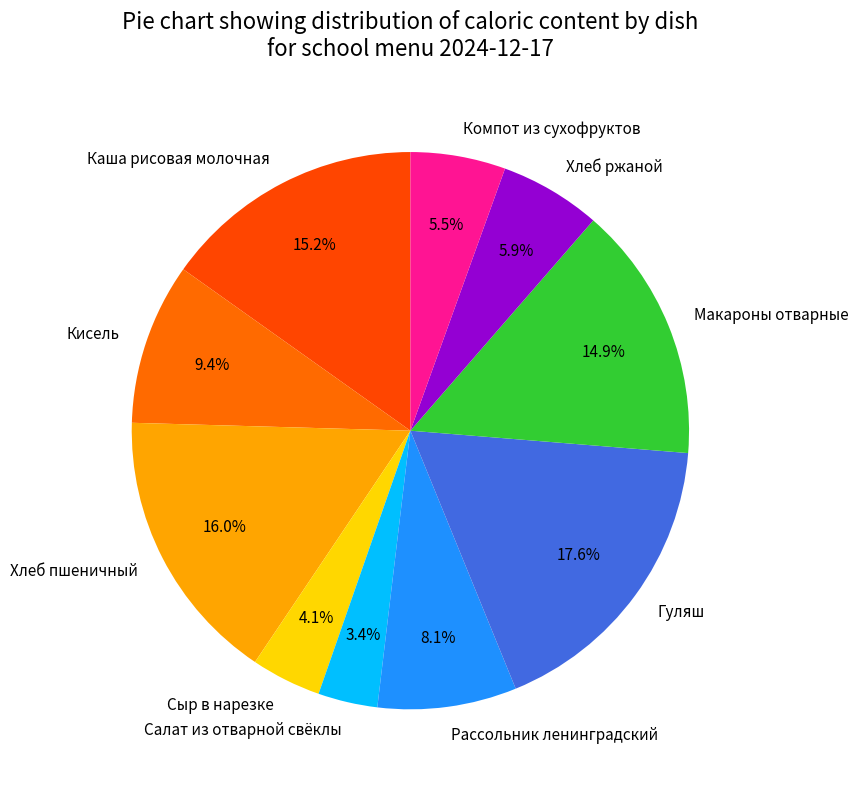

What portion of the pie excludes Каша рисовая молочная?

84.8%